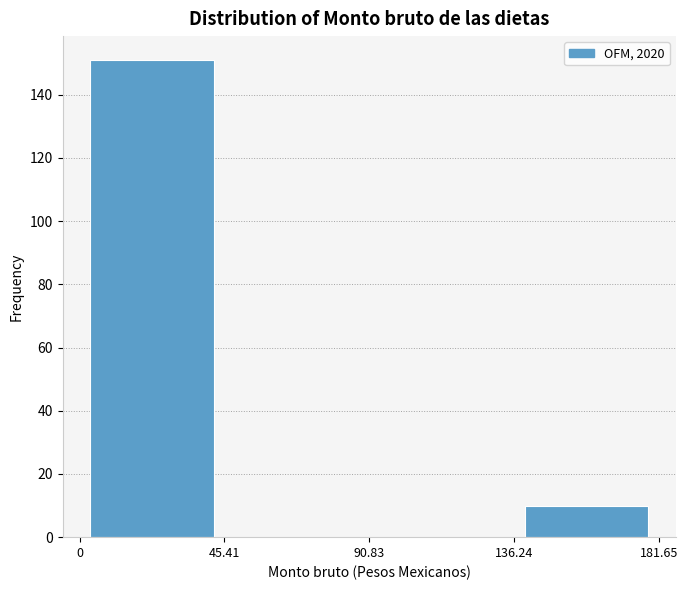

Which range on the x-axis has the tallest bar?

0 to 45.41